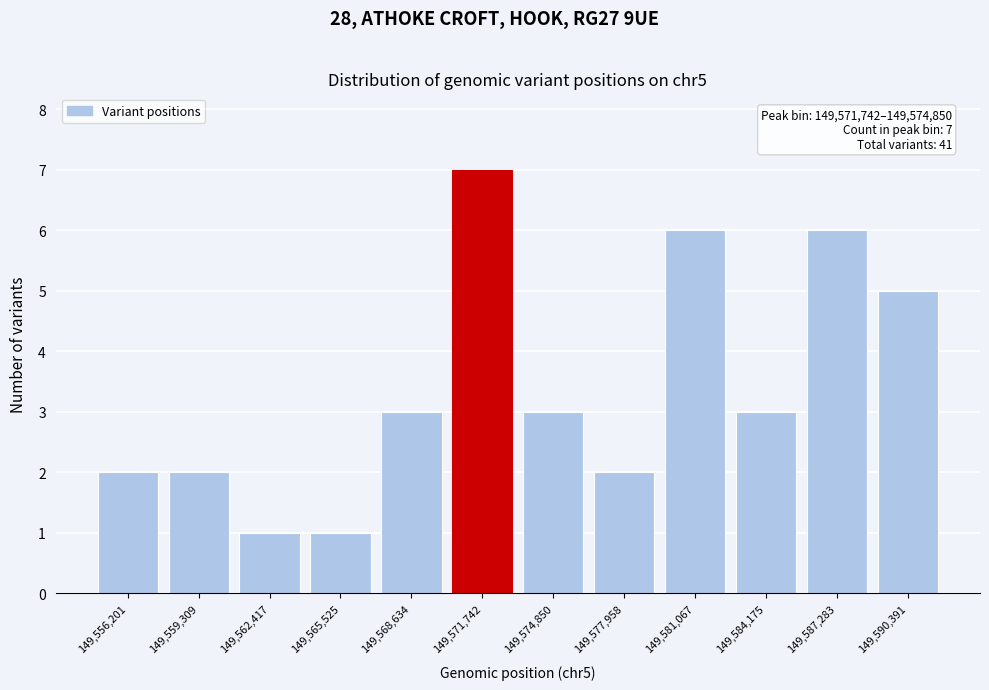

Reading right to left, what are all the values shown in this chart?

149,590,391=5	149,587,283=6	149,584,175=3	149,581,067=6	149,577,958=2	149,574,850=3	149,571,742=7	149,568,634=3	149,565,525=1	149,562,417=1	149,559,309=2	149,556,201=2